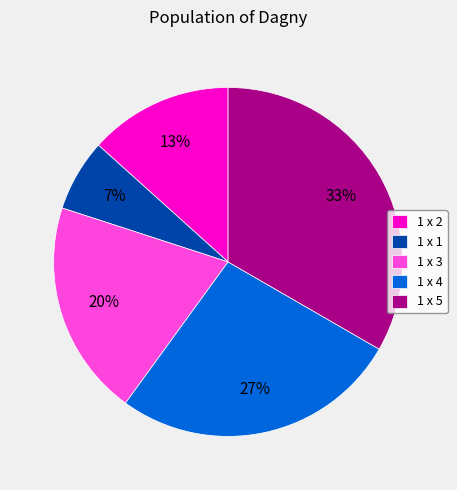

To the nearest percent, what is the difference between the 1 x 4 and 1 x 3 slice percentages?

7%